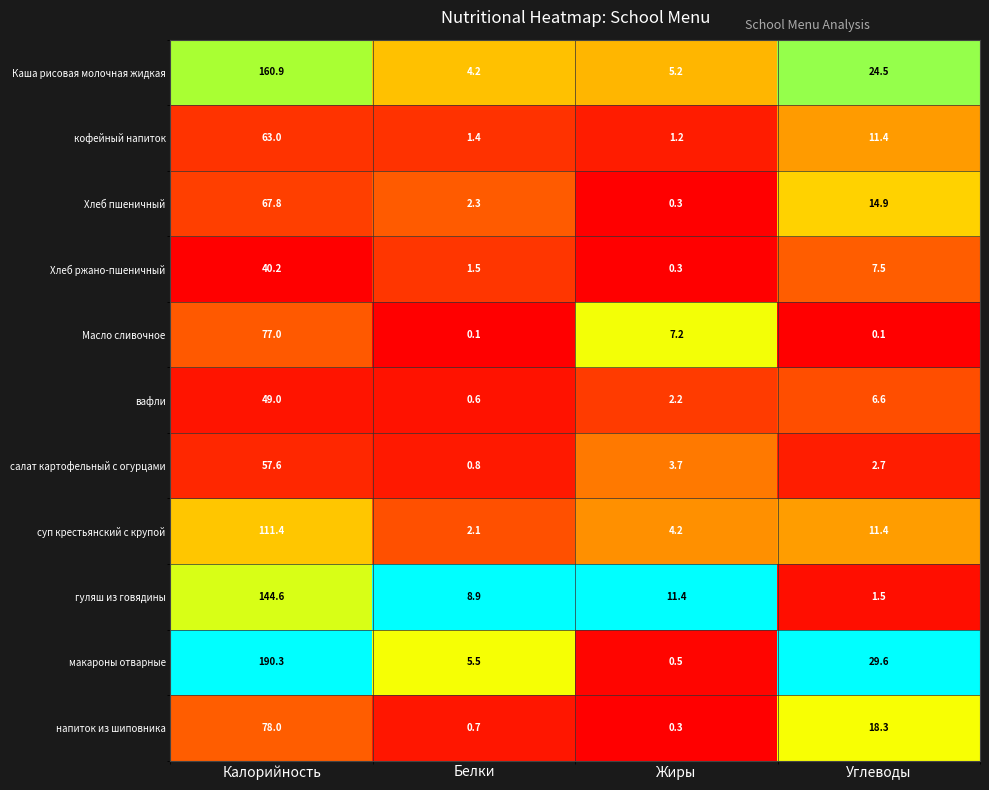

What is the difference between the highest and lowest values at Углеводы?

29.5